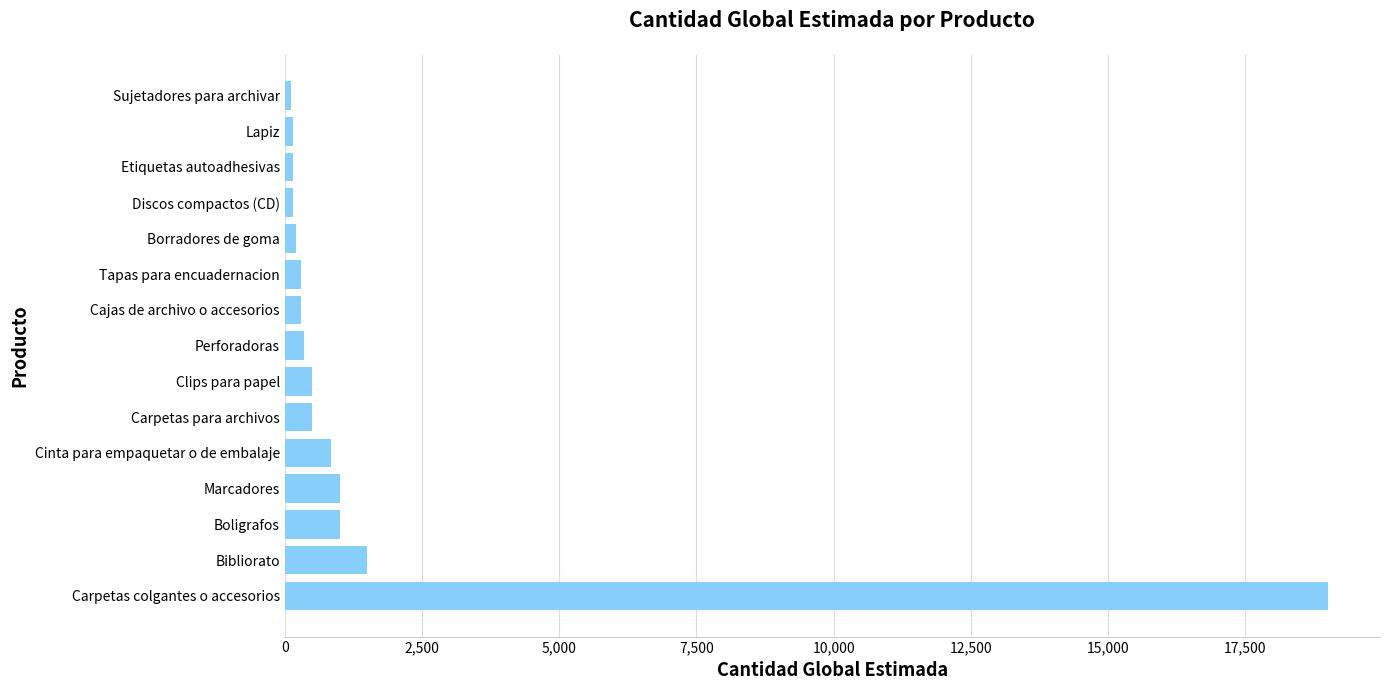

What is the greatest value displayed?

19000